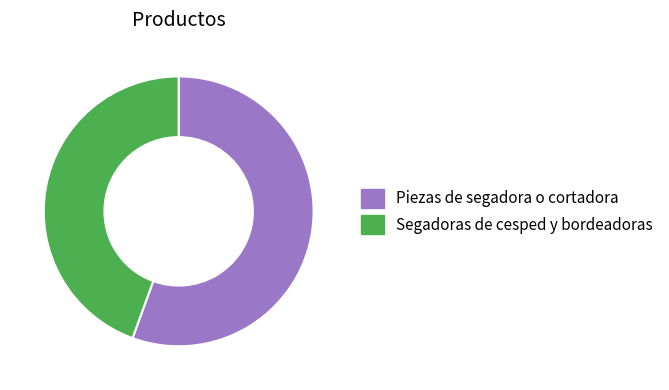

What is the majority slice?

Piezas de segadora o cortadora